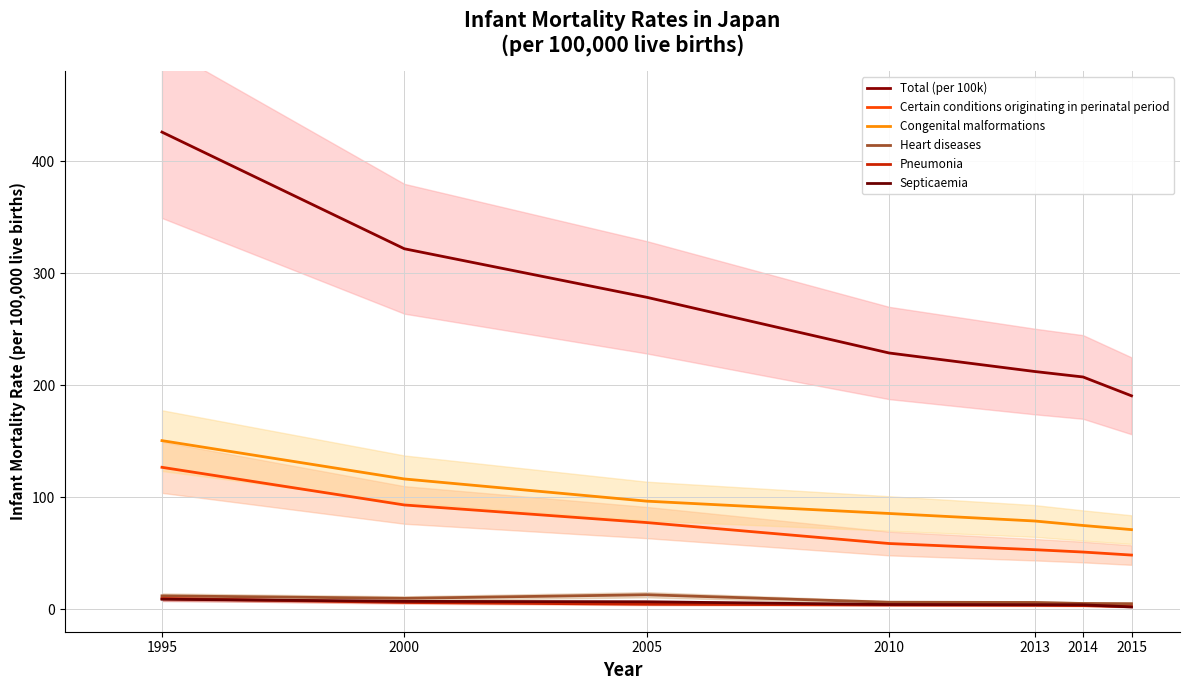

True or false: Total (per 100k) and Pneumonia cross at least once.

False